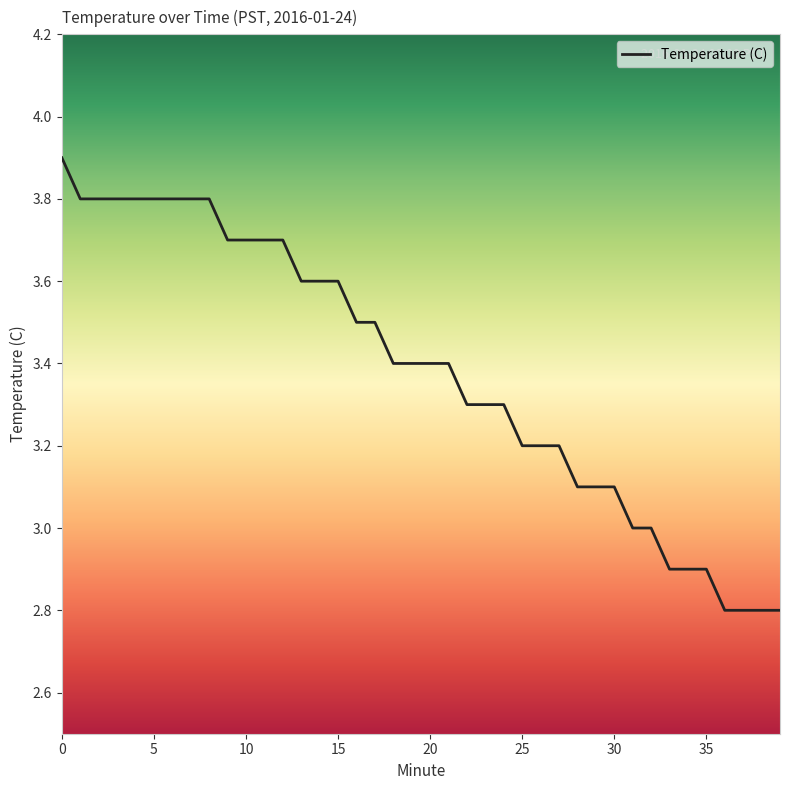

What is the difference between the maximum and minimum values?

1.1